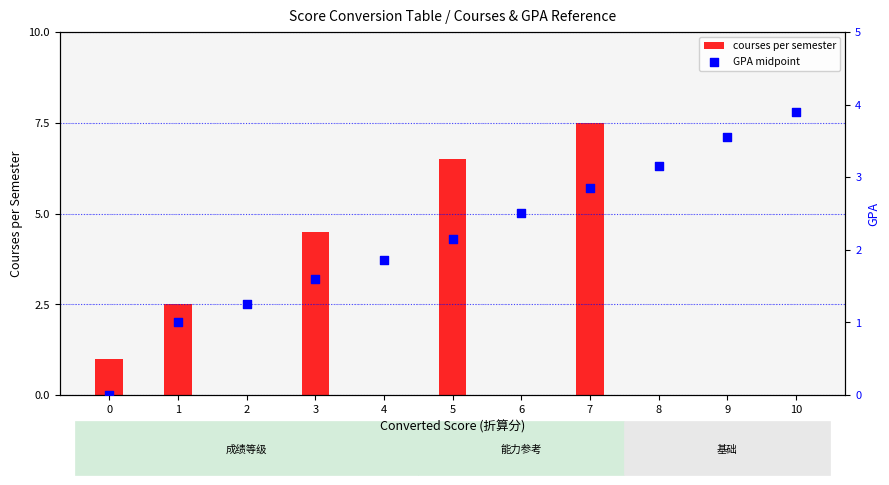

Which series reaches the minimum Y coordinate?

courses per semester